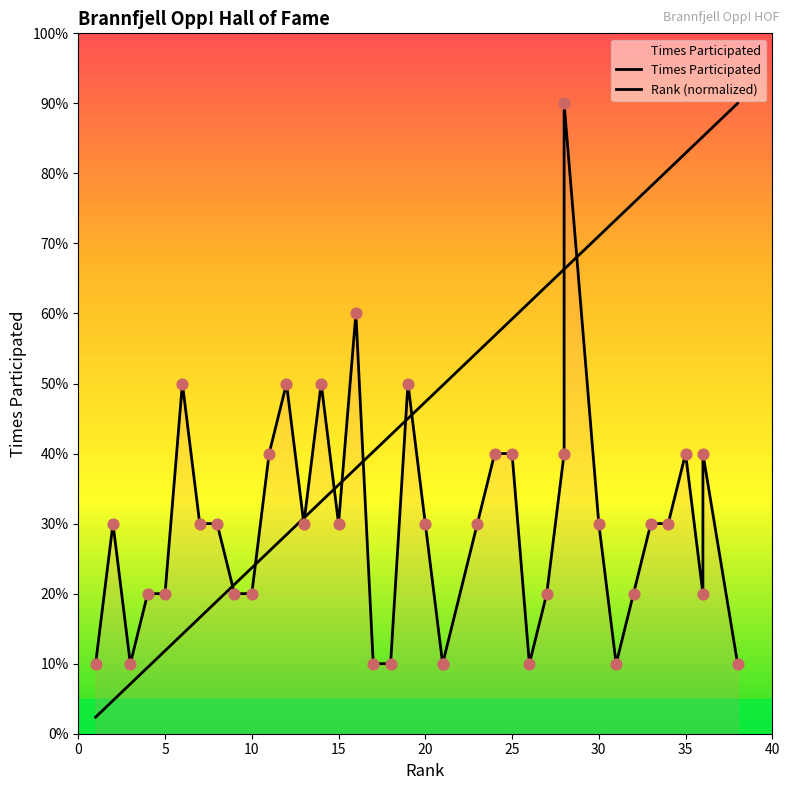

What are all the series names shown in the legend?

Times Participated, Rank